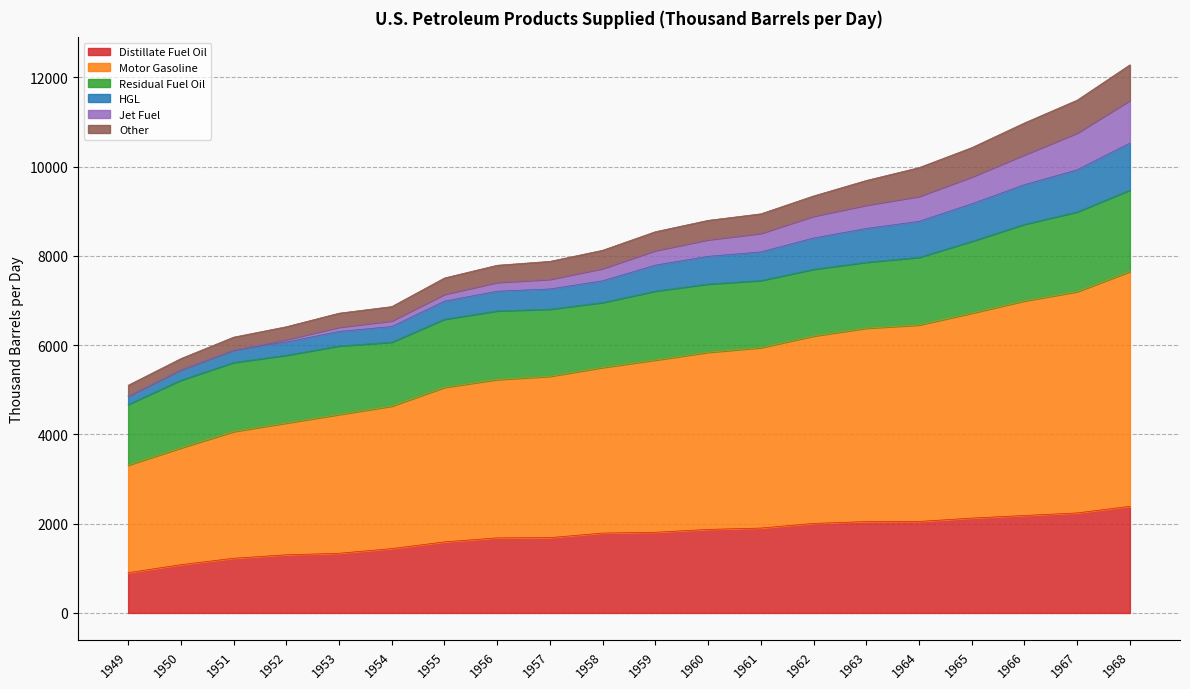

What is the minimum value for Distillate Fuel Oil?

902.1